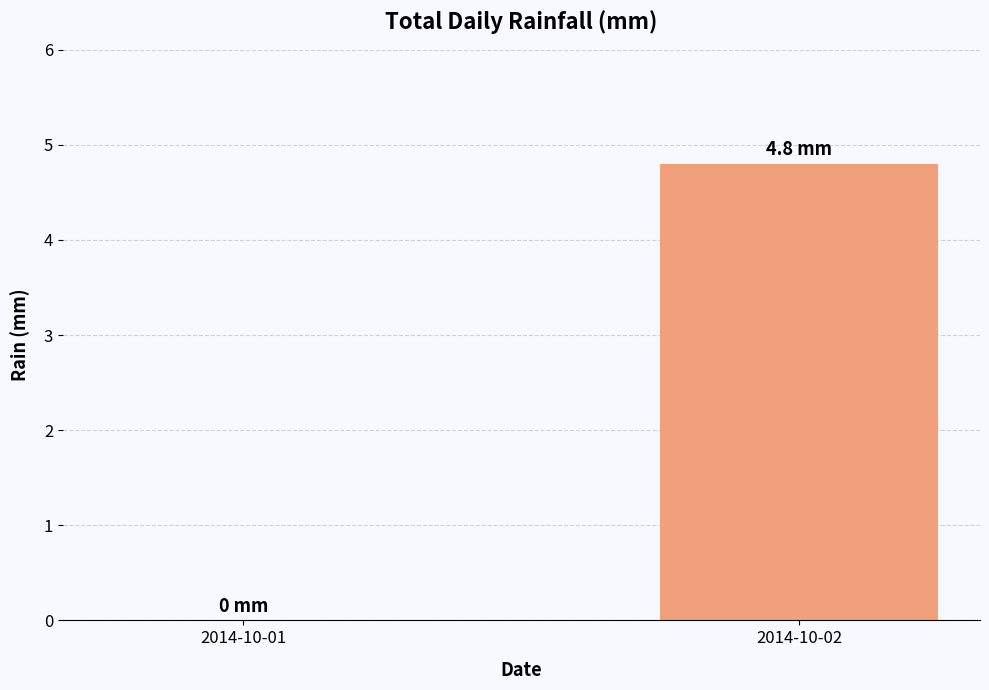

What is the sum of the values at 2014-10-01 and 2014-10-02?

4.8